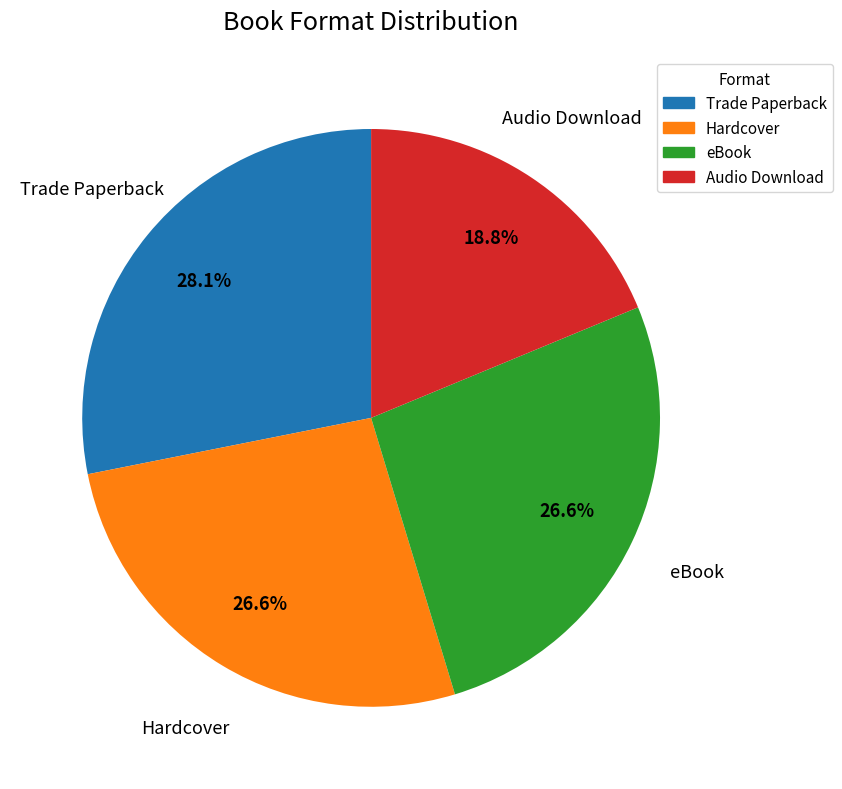

To the nearest percent, what is the combined percentage of eBook and Audio Download?

45%